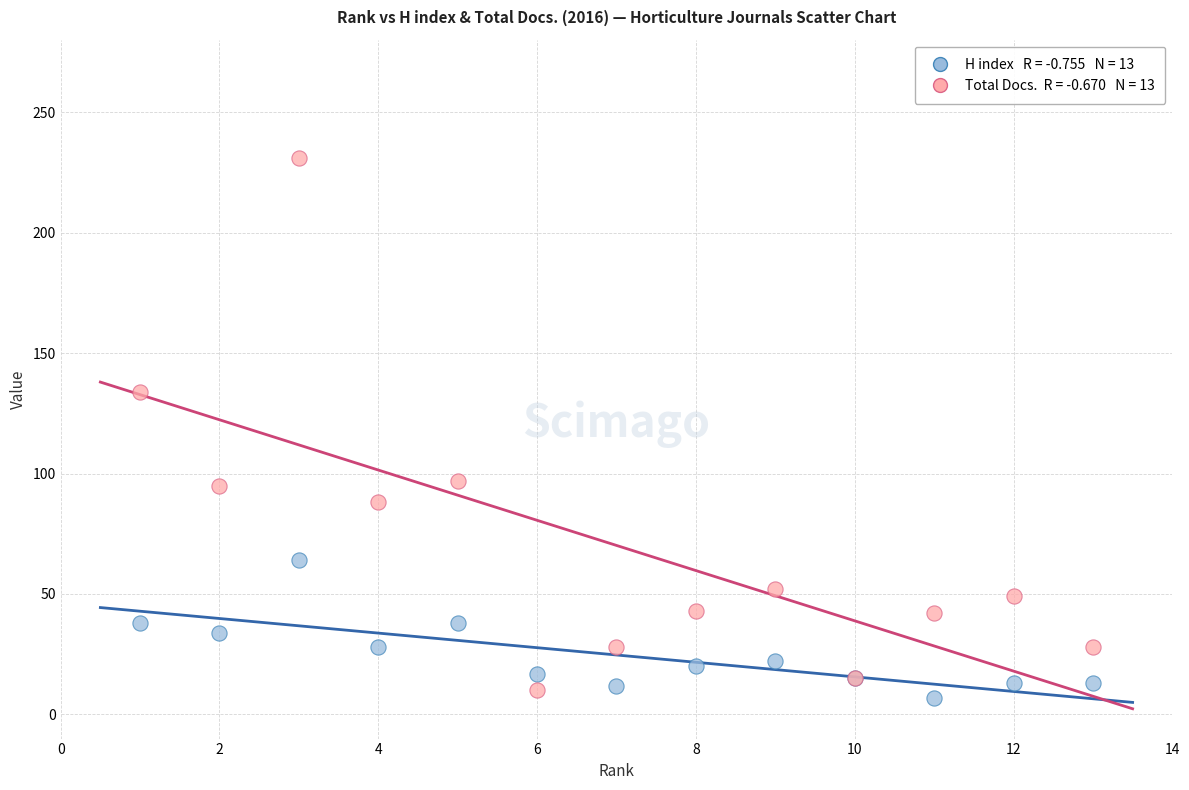

Across all series, what Y value is closest to 119?

134